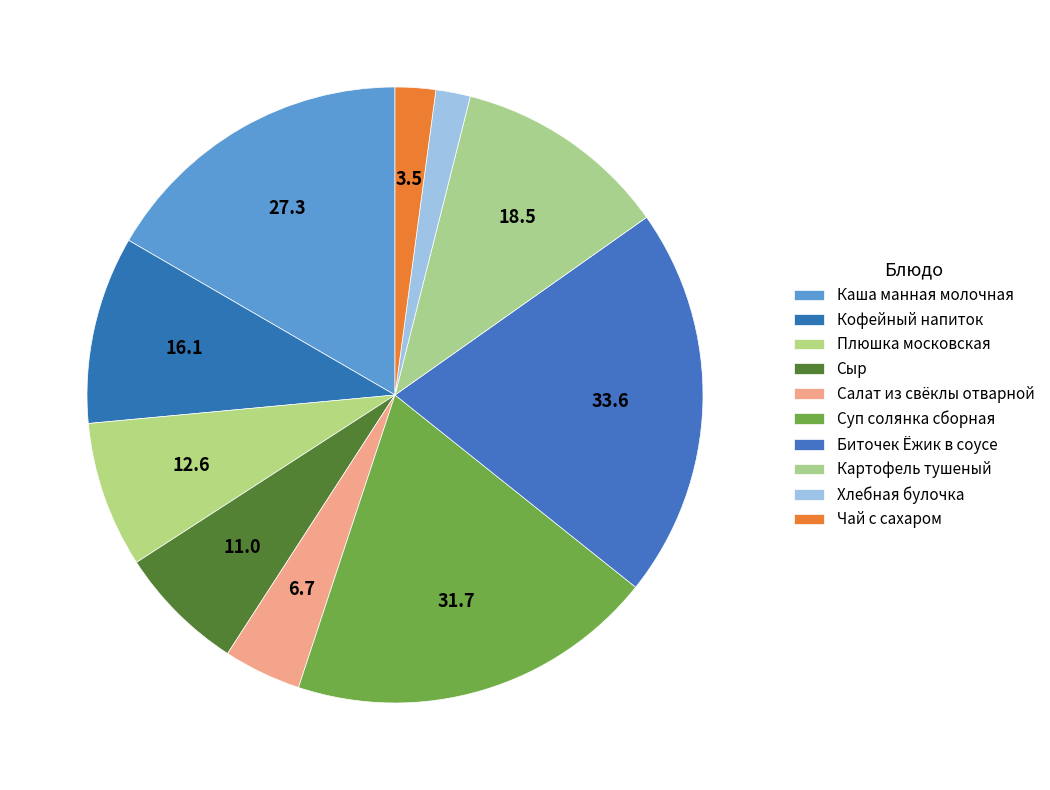

How many segments does this pie chart have?

10